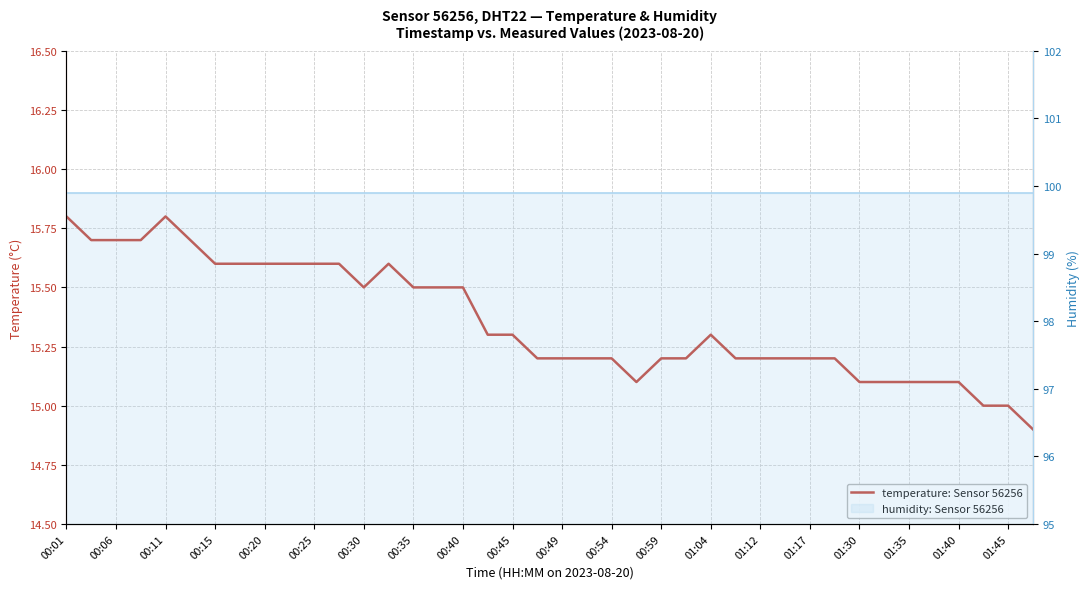

Reading left to right, transcribe all the data shown in this chart.

temperature: Sensor 56256: 15.8	15.7	15.7	15.7	15.8	15.7	15.6	15.6	15.6	15.6	15.6	15.6	15.5	15.6	15.5	15.5	15.5	15.3	15.3	15.2	15.2	15.2	15.2	15.1	15.2	15.2	15.3	15.2	15.2	15.2	15.2	15.2	15.1	15.1	15.1	15.1	15.1	15.0	15.0	14.9
humidity: Sensor 56256: 99.9	99.9	99.9	99.9	99.9	99.9	99.9	99.9	99.9	99.9	99.9	99.9	99.9	99.9	99.9	99.9	99.9	99.9	99.9	99.9	99.9	99.9	99.9	99.9	99.9	99.9	99.9	99.9	99.9	99.9	99.9	99.9	99.9	99.9	99.9	99.9	99.9	99.9	99.9	99.9